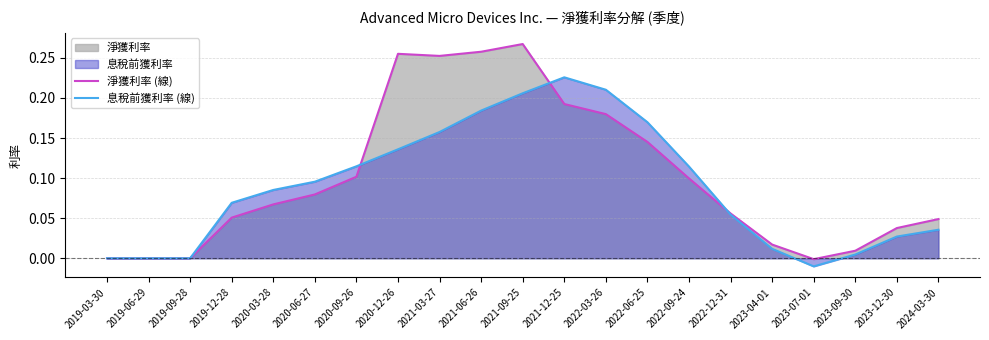

At how many categories does at least one series exceed 0?

17